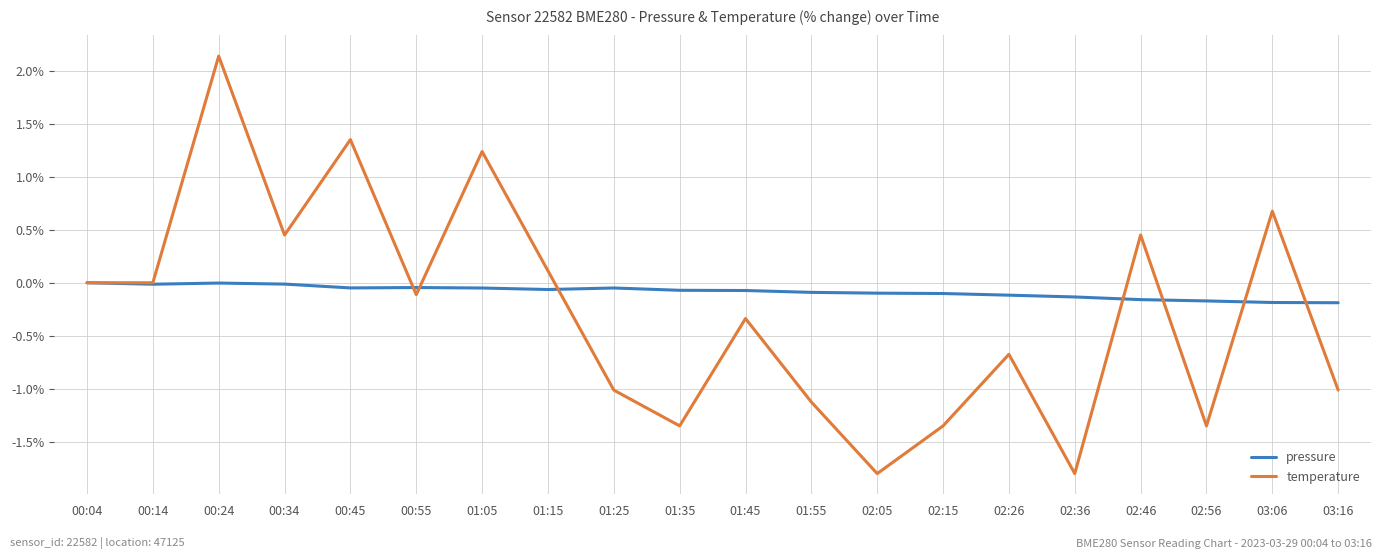

At which category does temperature reach its first local peak?

00:24